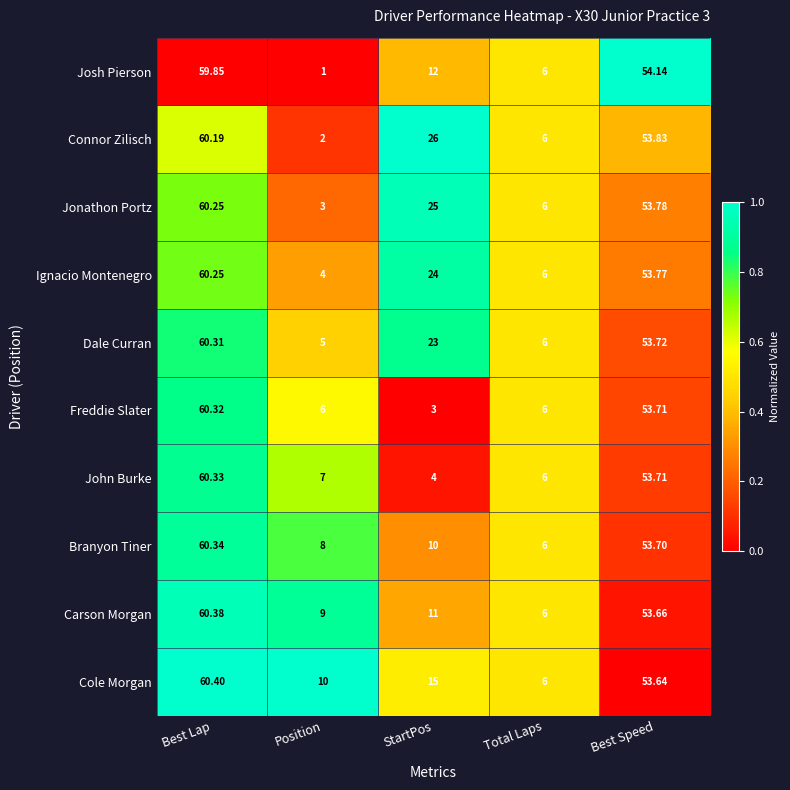

At Position, list the series in order from largest to smallest.

Cole Morgan, Carson Morgan, Branyon Tiner, John Burke, Freddie Slater, Dale Curran, Ignacio Montenegro, Jonathon Portz, Connor Zilisch, Josh Pierson